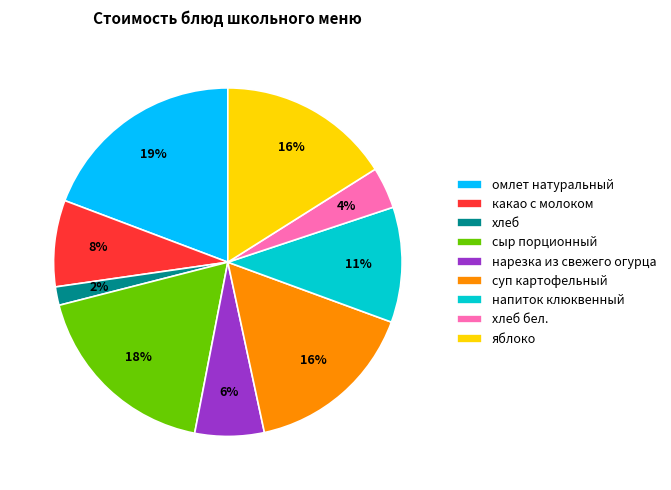

To the nearest percent, what portion does суп картофельный represent?

16%